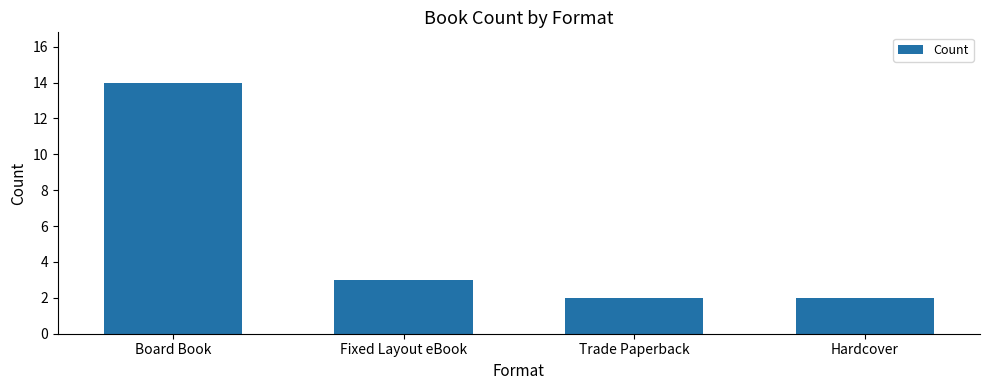

What is the difference between the maximum and minimum values?

12